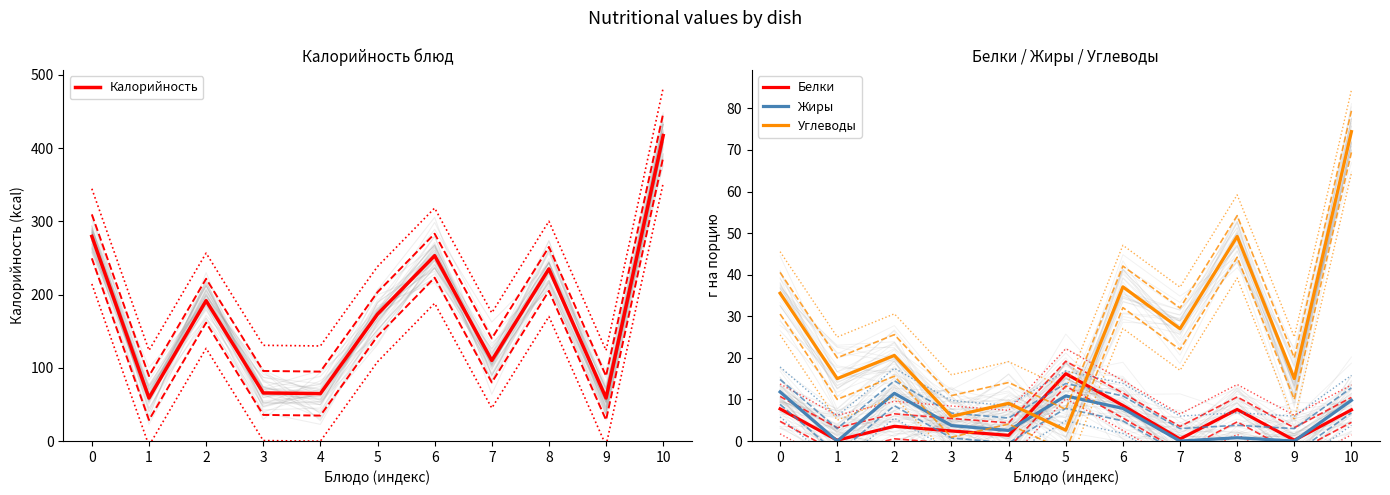

Which has a higher value, 4 or 8?

8